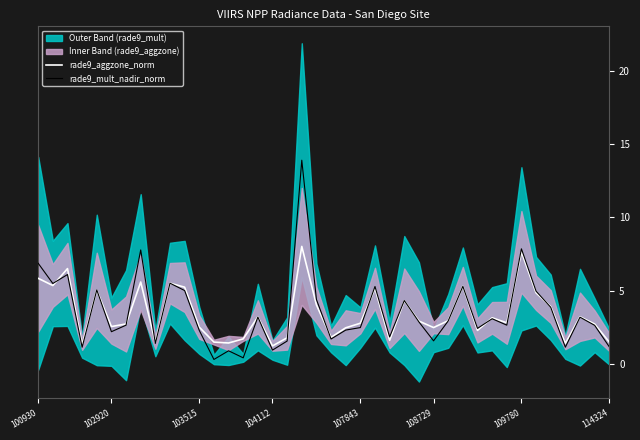

What is the maximum value for rade9_mult_nadir_norm?

13.9